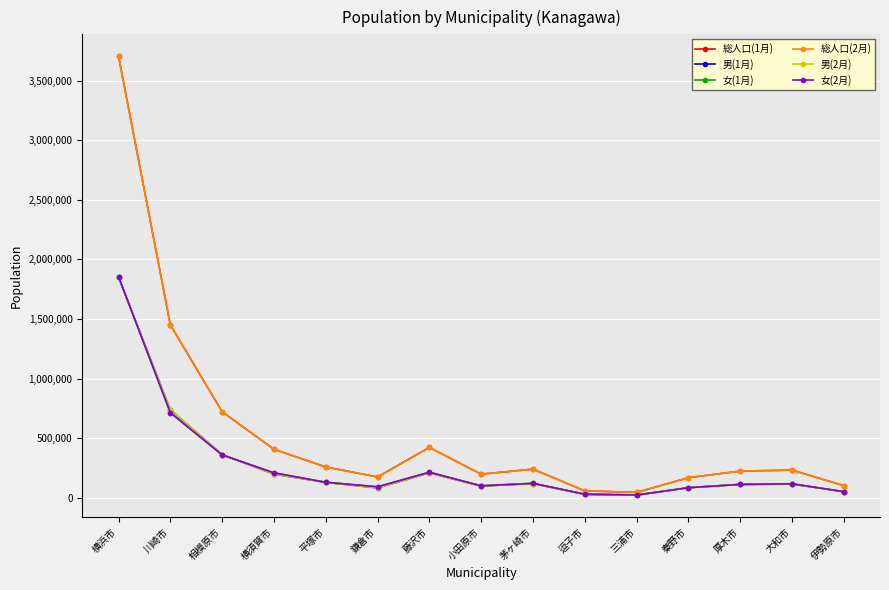

Which series changed the most between 川崎市 and 藤沢市?

総人口(2月)